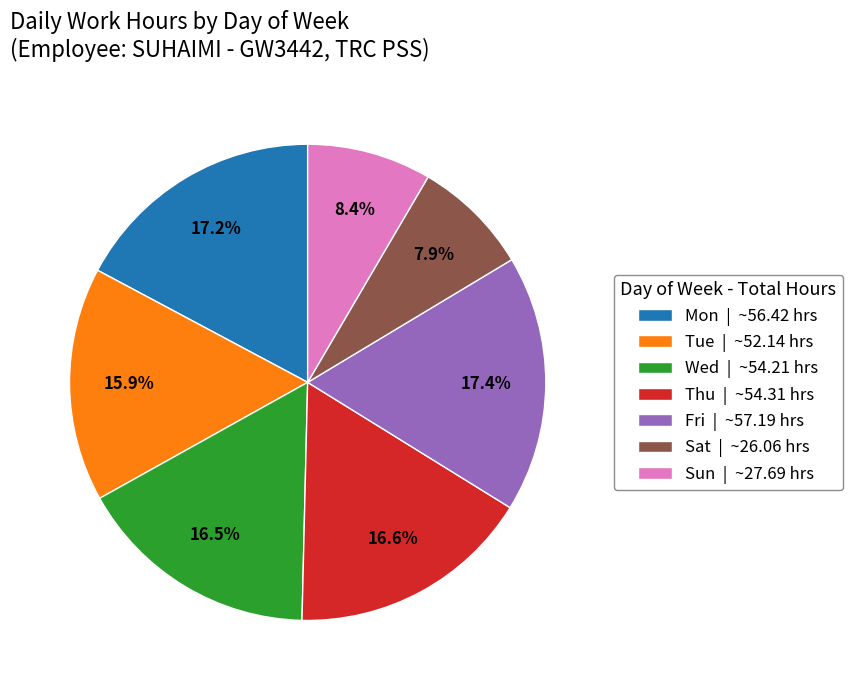

What is the ratio of the value at Sun | ~27.69 hrs to the value at Fri | ~57.19 hrs?

0.5